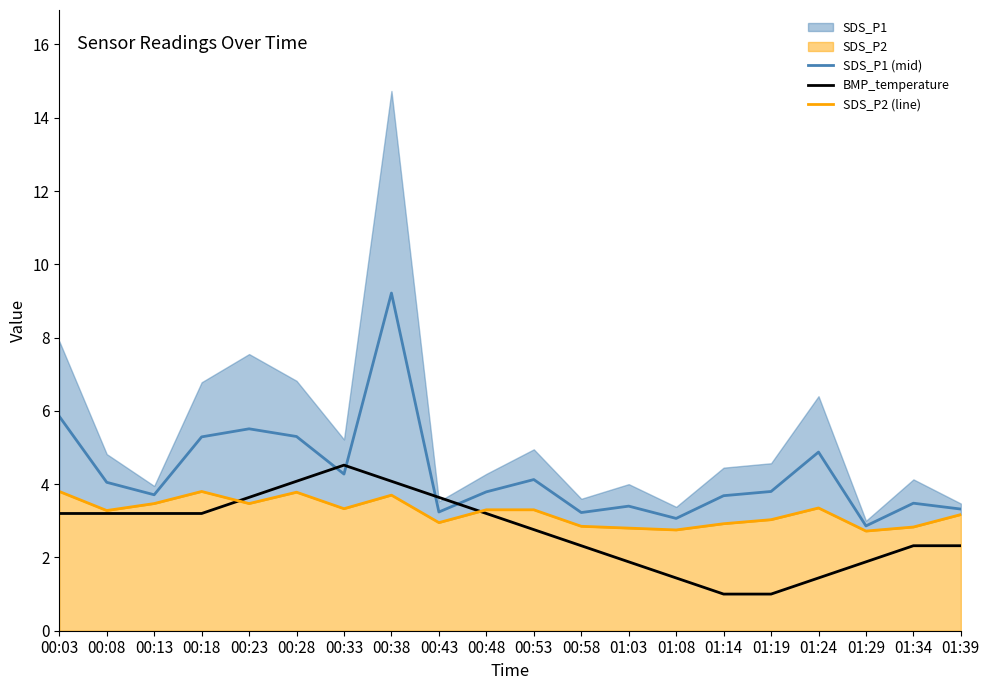

At which label does BMP_temperature reach its peak?

00:33